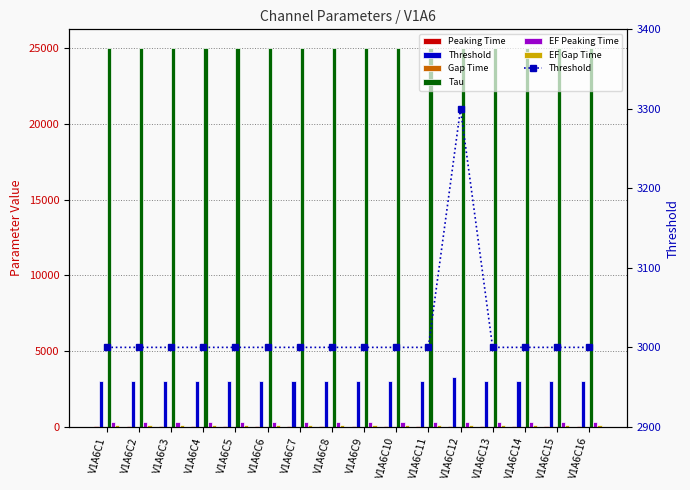

What is the total value across all series at V1A6C5?

28510